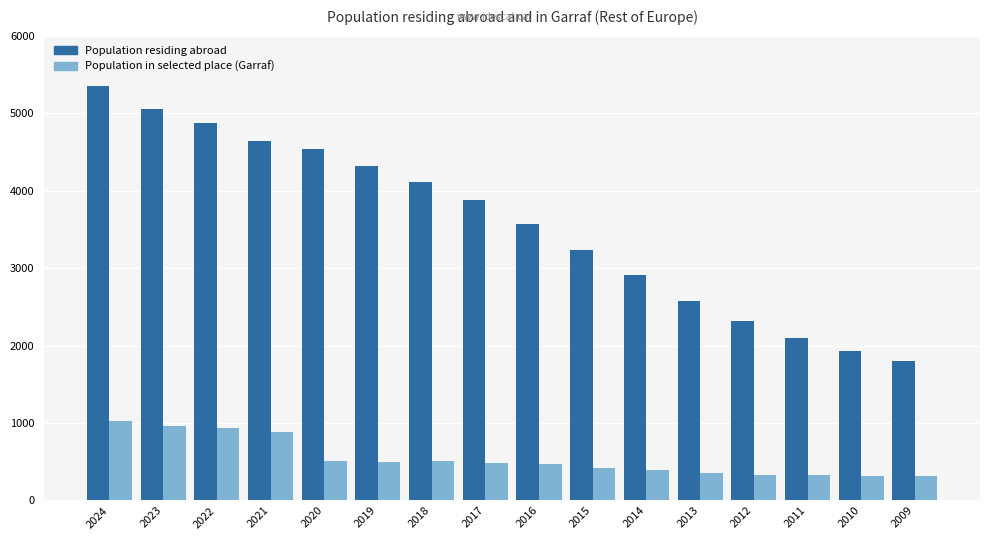

Rank the categories by Population residing abroad value from lowest to highest.

2009, 2010, 2011, 2012, 2013, 2014, 2015, 2016, 2017, 2018, 2019, 2020, 2021, 2022, 2023, 2024